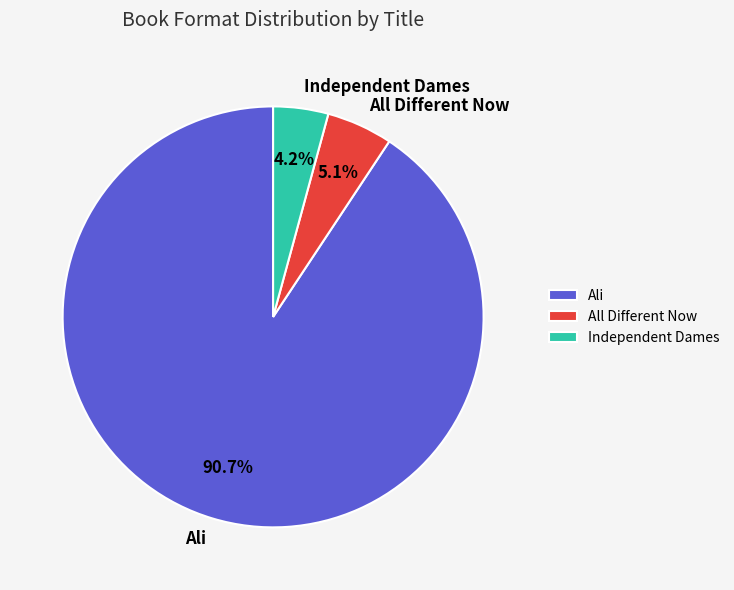

To the nearest percent, what is the difference between the largest and smallest slice percentages?

86%